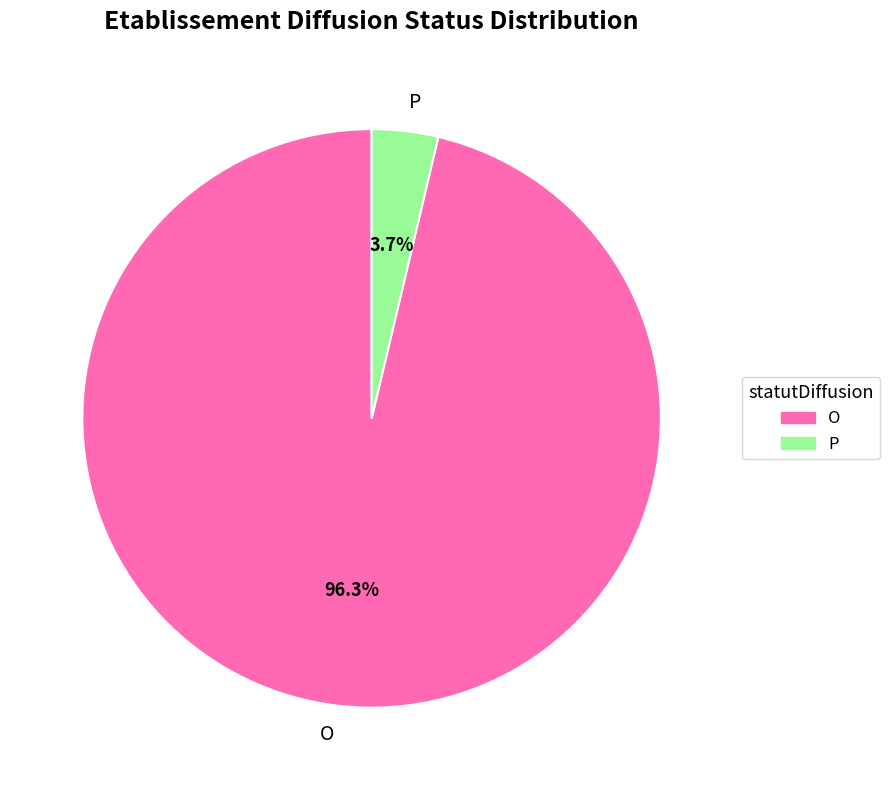

To the nearest percent, what is the average slice percentage?

50%